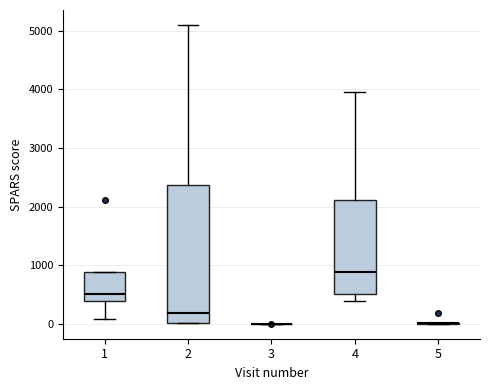

Reading left to right, read every box against the y-axis: the position of its median line, the range the box covers, and the ends of its whiskers. The values are not printed on the chart, so give them approximately, as read against the axis.

1: median 500, box 400 to 900, whiskers 100 to 900
2: median 200, box 0 to 2400, whiskers 0 to 5100
3: box collapsed to a line at 0, whiskers 0 to 0
4: median 900, box 500 to 2100, whiskers 400 to 4000
5: box collapsed to a line at 0, whiskers 0 to 0